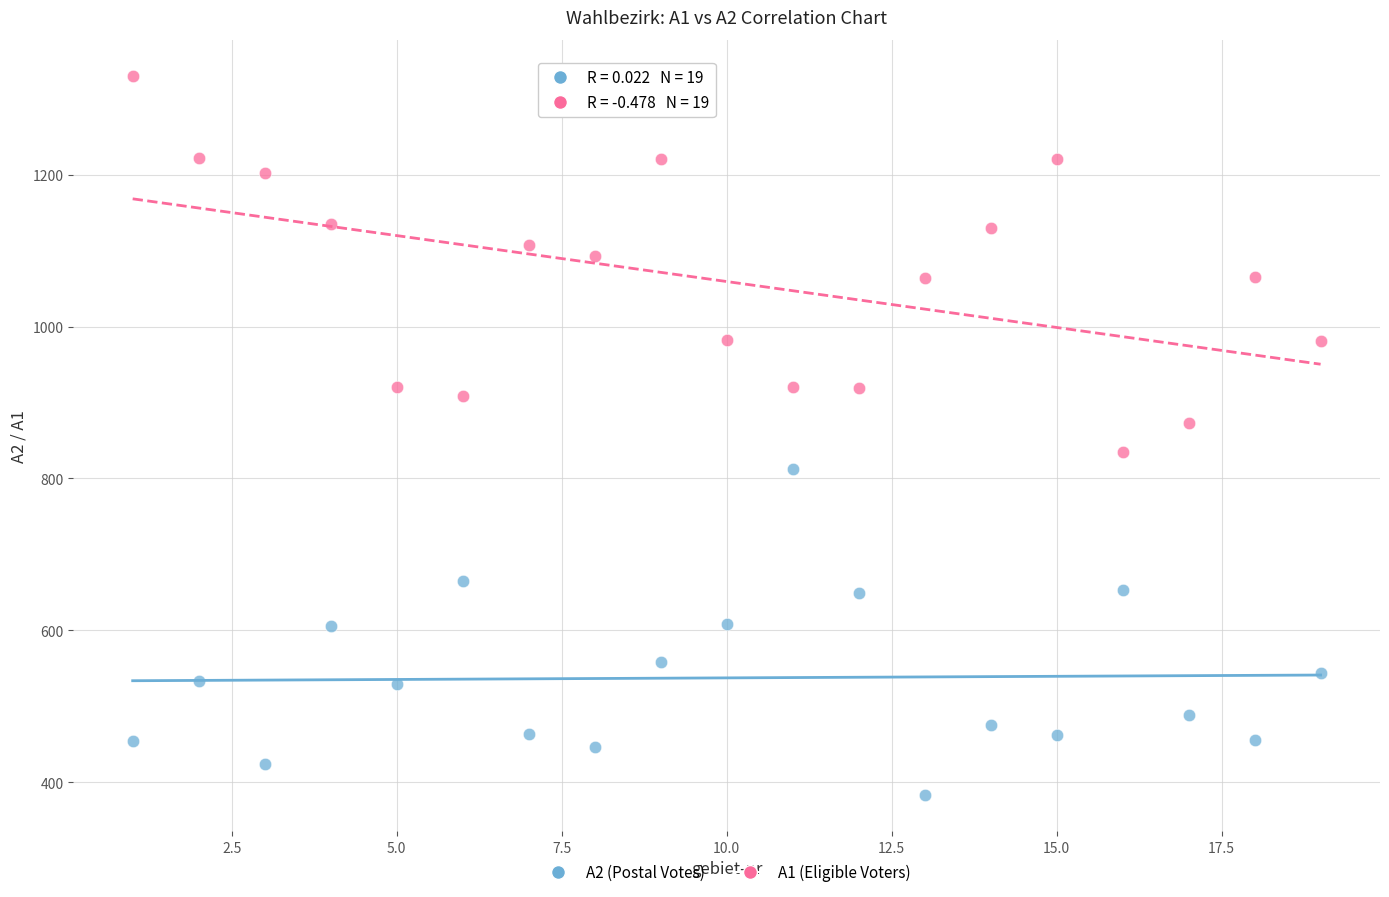

Across all data points, what is the range of X values (max minus min)?

18